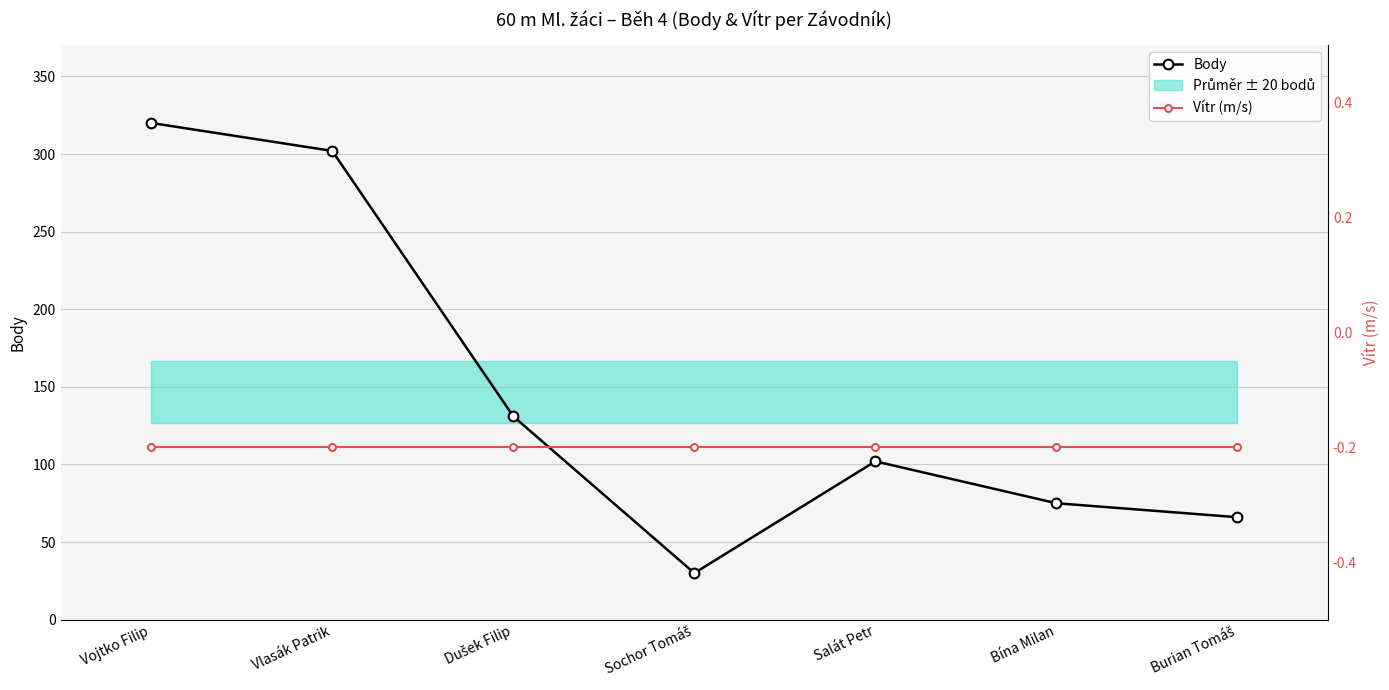

Does the chart display data point markers on the line(s)?

Yes